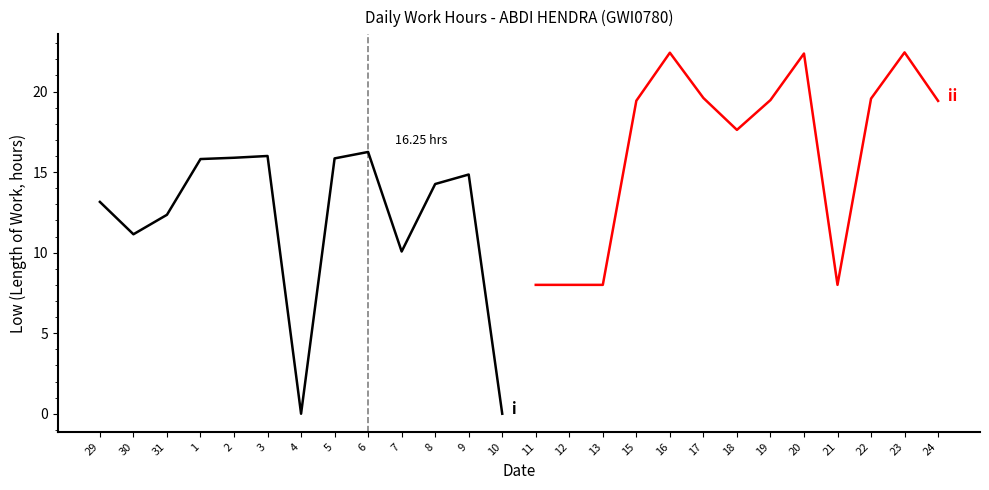

What is the value of the i point at the 3rd from the left?

12.3